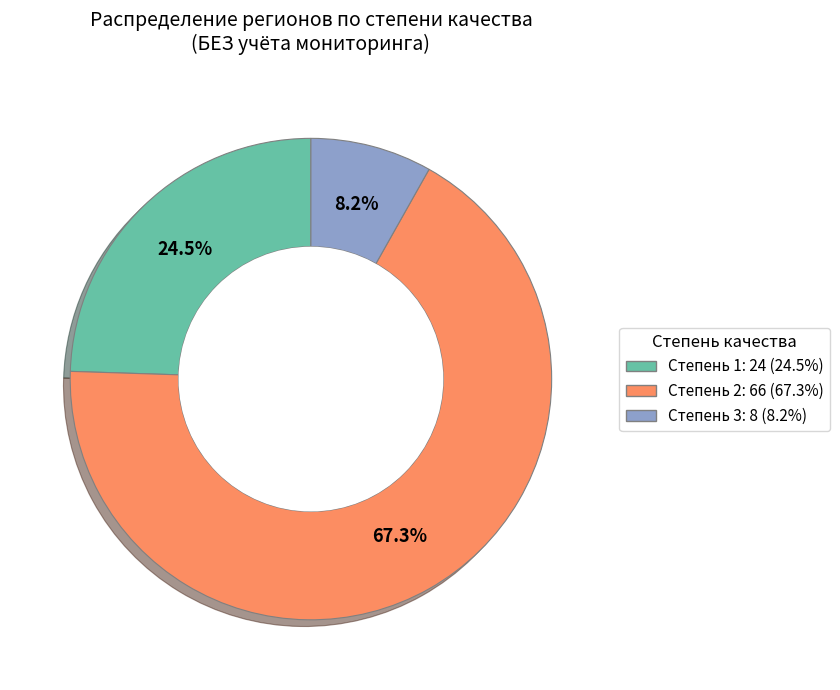

True or false: Степень 2 accounts for 53% of the total.

False